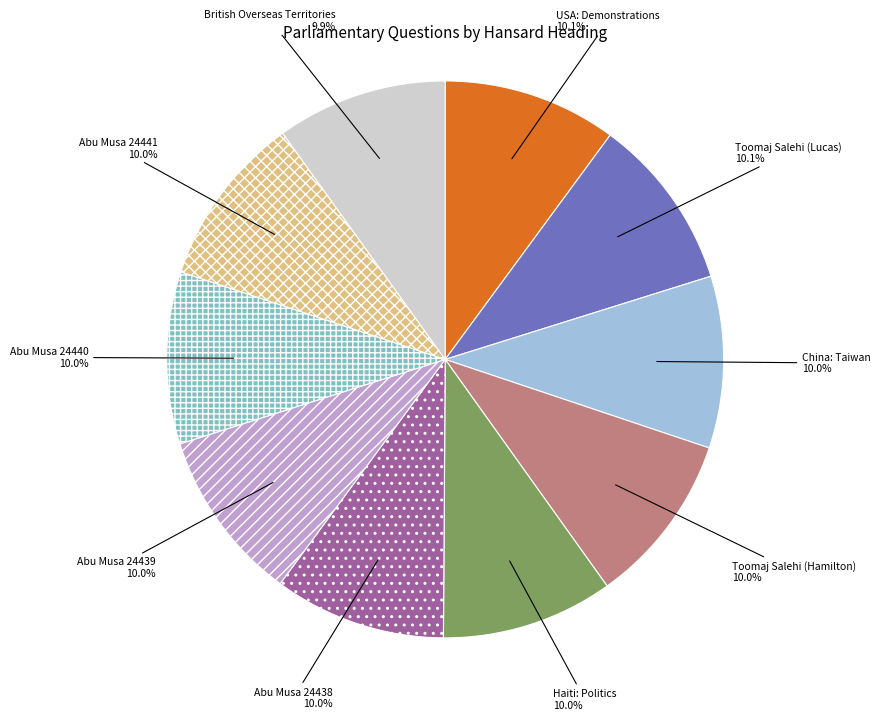

Is Abu Musa 24438 the majority of the pie?

No